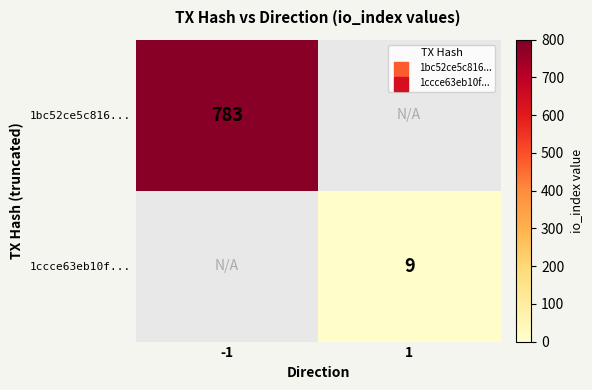

The value of 1bc52ce5c816... at -1 is 783. True or false?

True